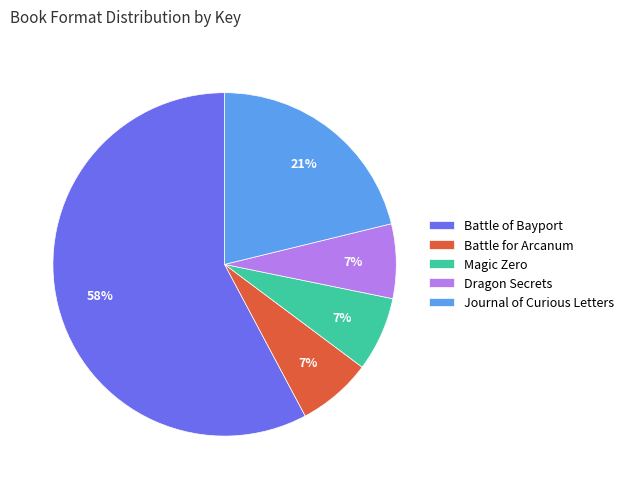

Approximately how many times larger is the value at Journal of Curious Letters compared to Magic Zero?

3.0